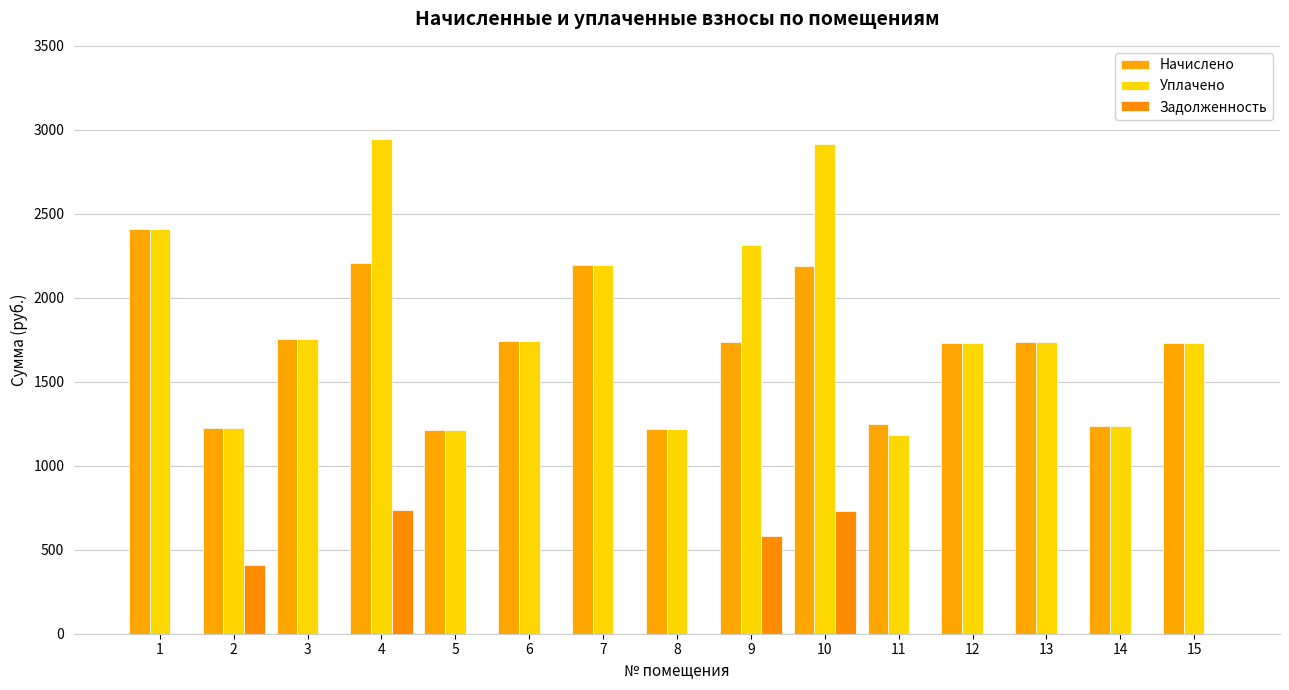

Which series has the widest spread of values?

Уплачено